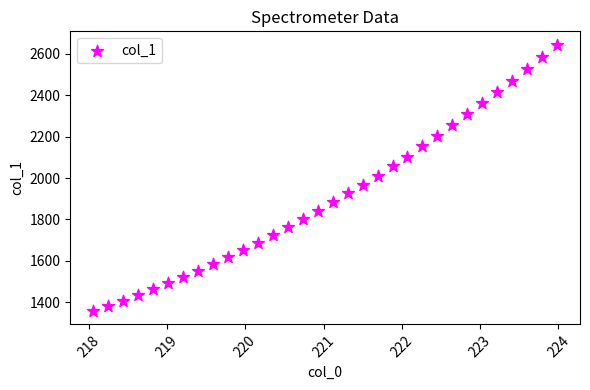

What is the range of X values (max minus min)?

5.9